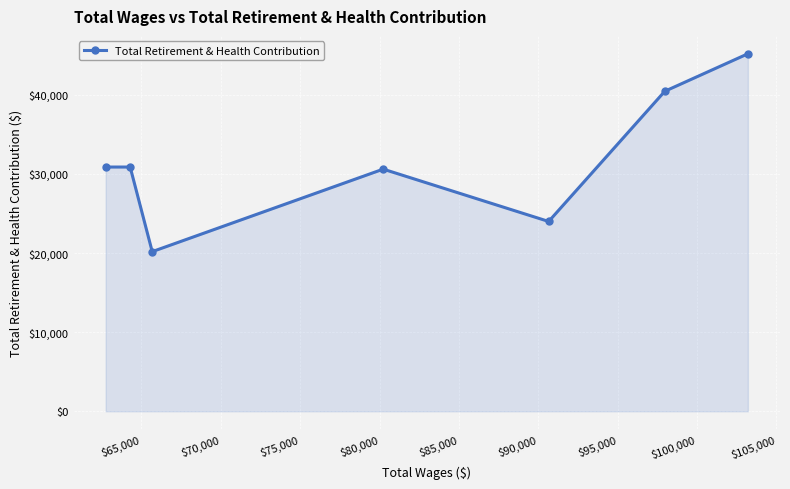

Does the chart display data point markers on the line(s)?

Yes